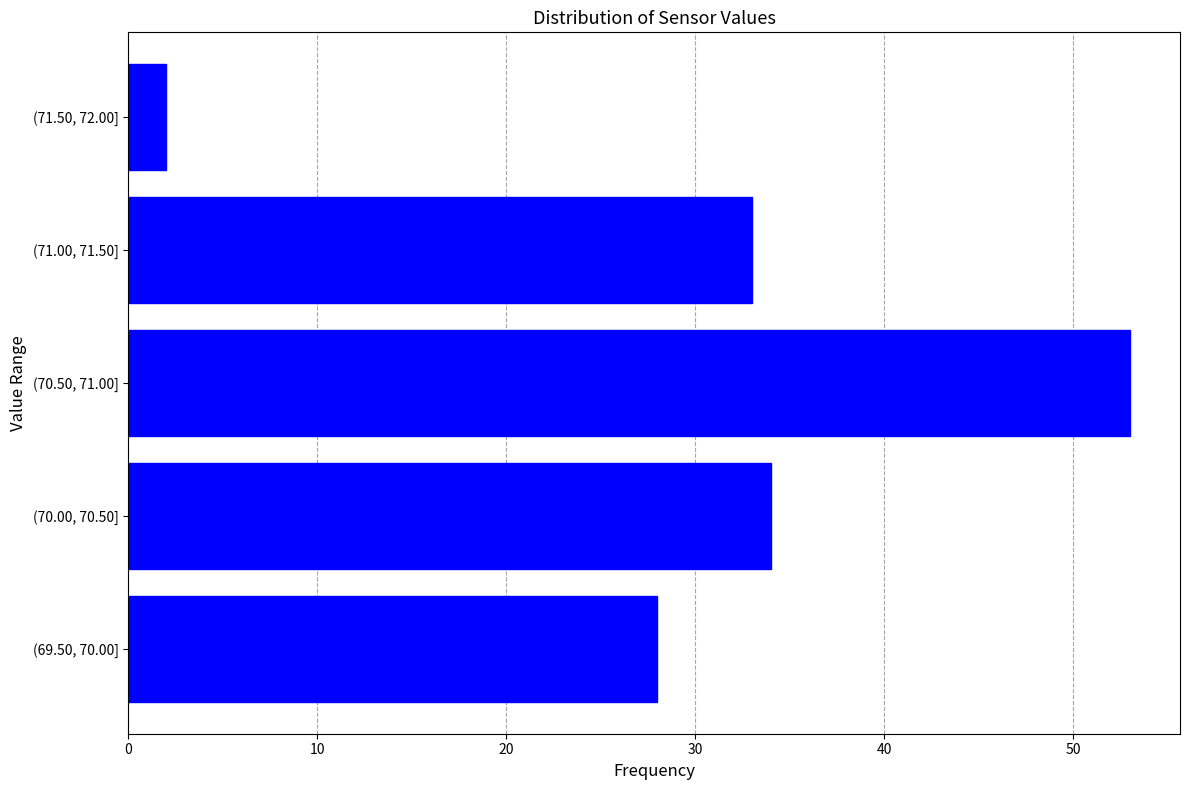

Reading bottom to top, list all the values displayed in this chart.

(69.50, 70.00]=28	(70.00, 70.50]=34	(70.50, 71.00]=53	(71.00, 71.50]=33	(71.50, 72.00]=2